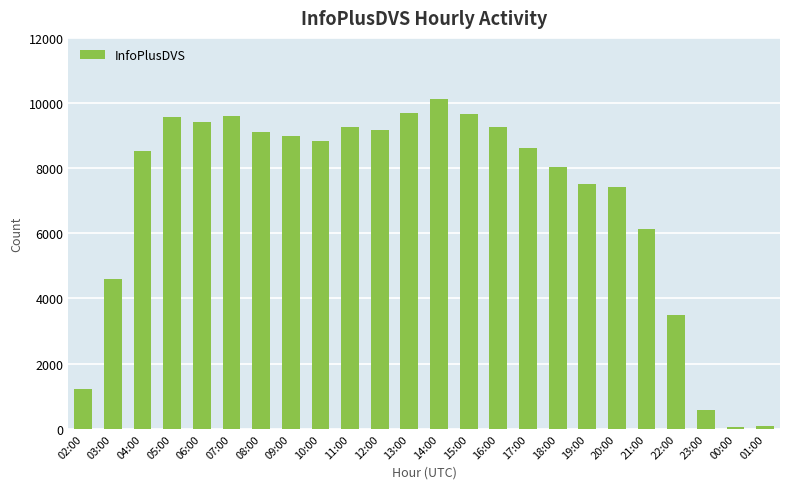

What is the label of the 11th bar from the right?

15:00